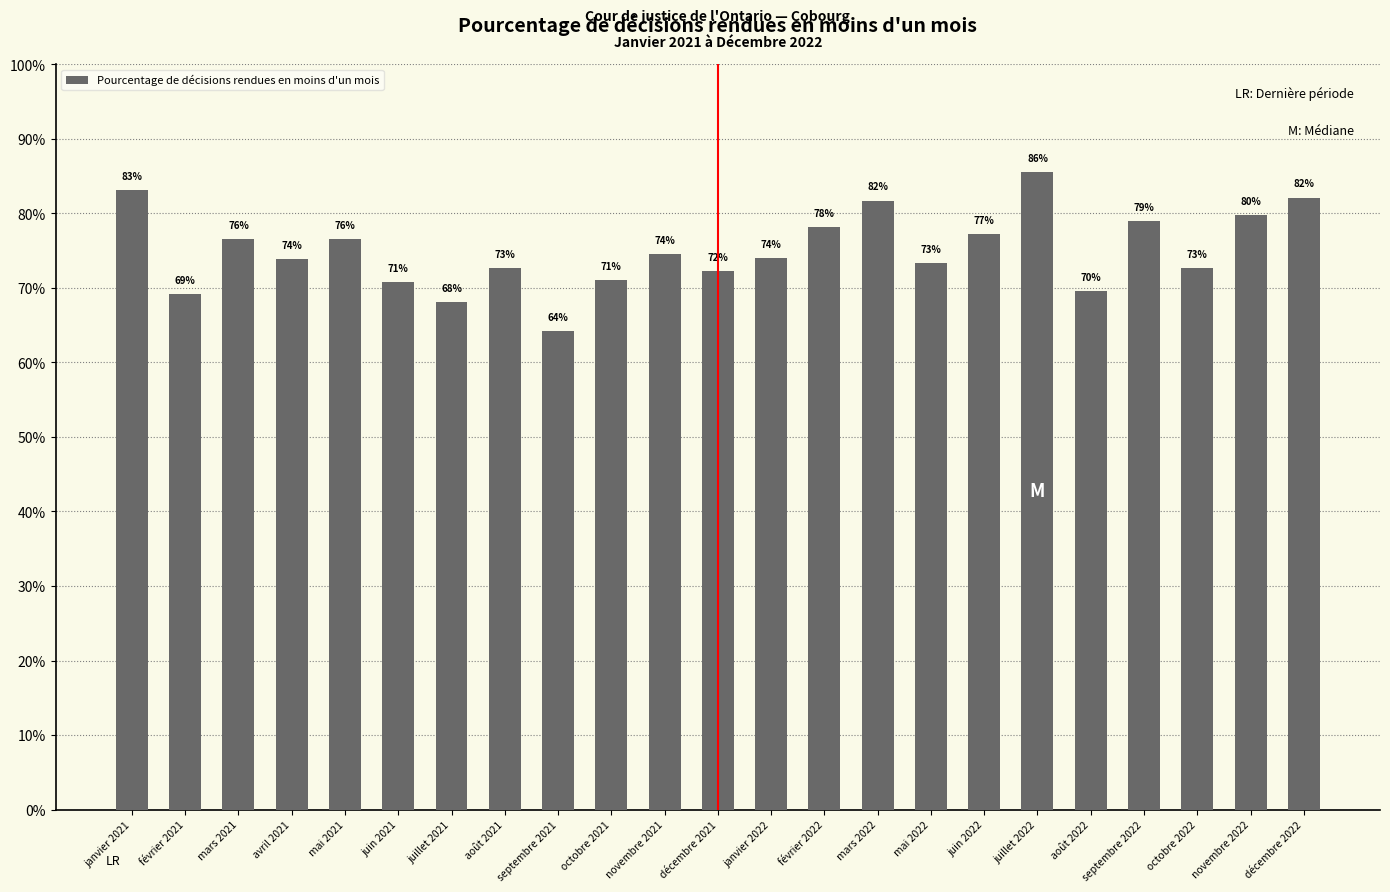

Are the bars horizontal?

No